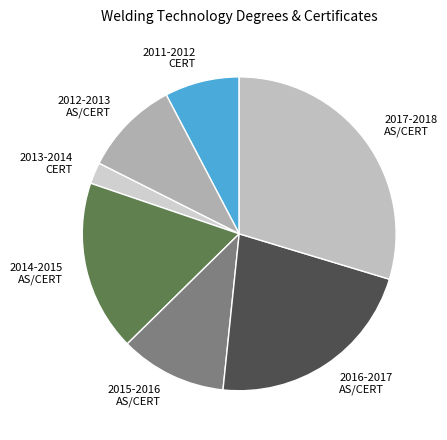

Is the sum of 2014-2015 AS/CERT and 2012-2013 AS/CERT greater than half?

No